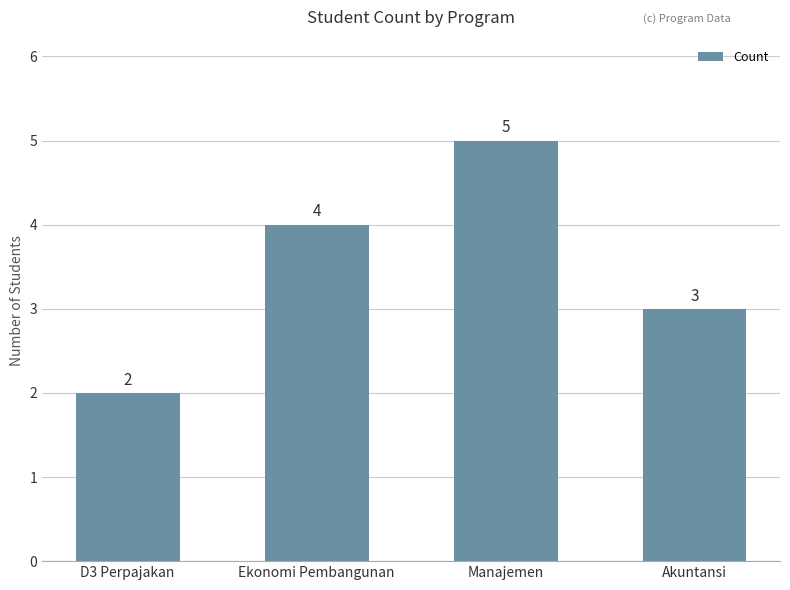

Which has a higher value, Akuntansi or Manajemen?

Manajemen